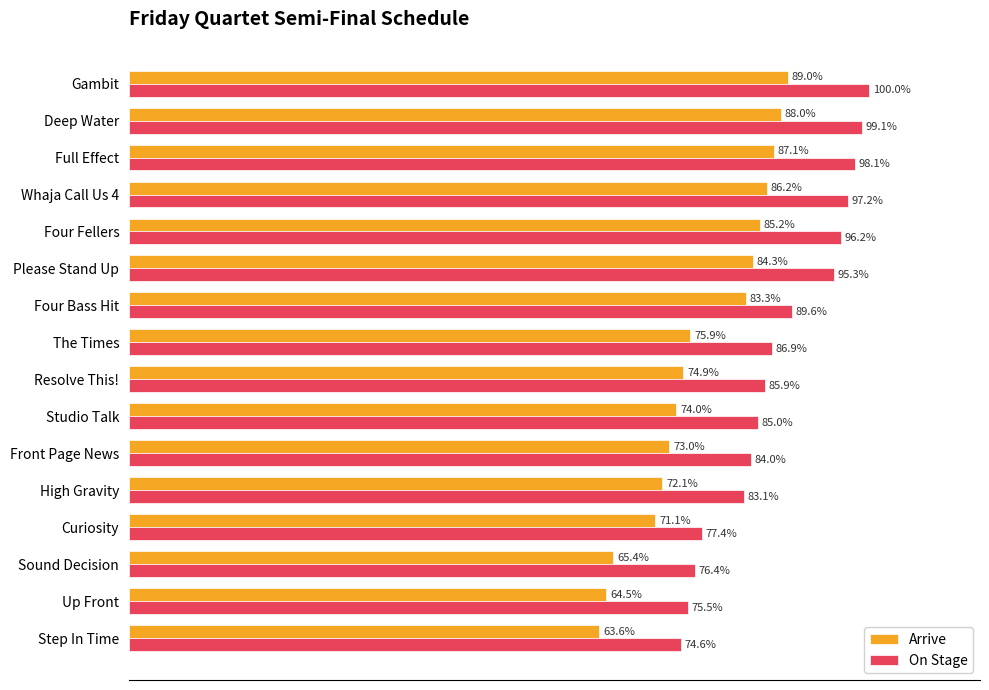

Rank the categories by Arrive value from lowest to highest.

Step In Time, Up Front, Sound Decision, Curiosity, High Gravity, Front Page News, Studio Talk, Resolve This!, The Times, Four Bass Hit, Please Stand Up, Four Fellers, Whaja Call Us 4, Full Effect, Deep Water, Gambit